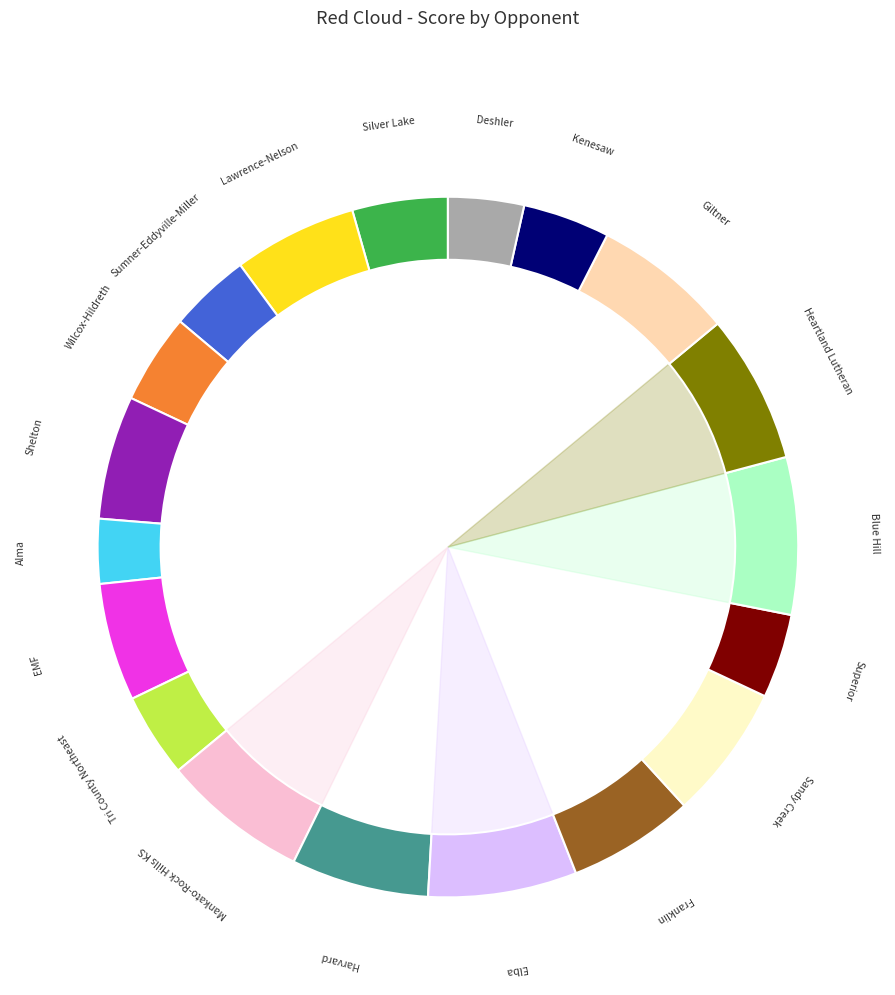

Count the number of slices in the pie.

19